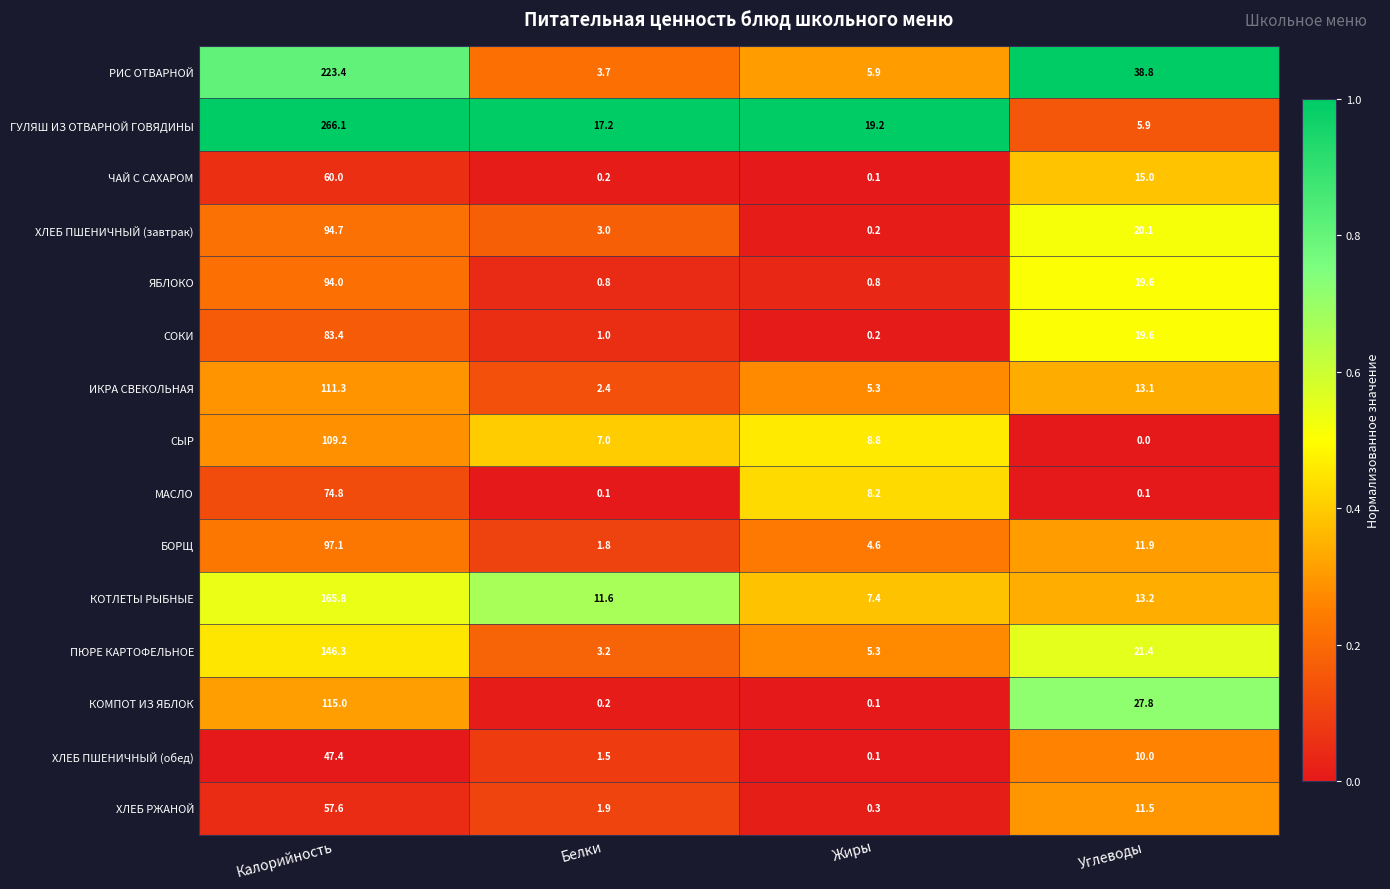

Is it true that ХЛЕБ ПШЕНИЧНЫЙ (обед) equals 24.0 at Калорийность?

False